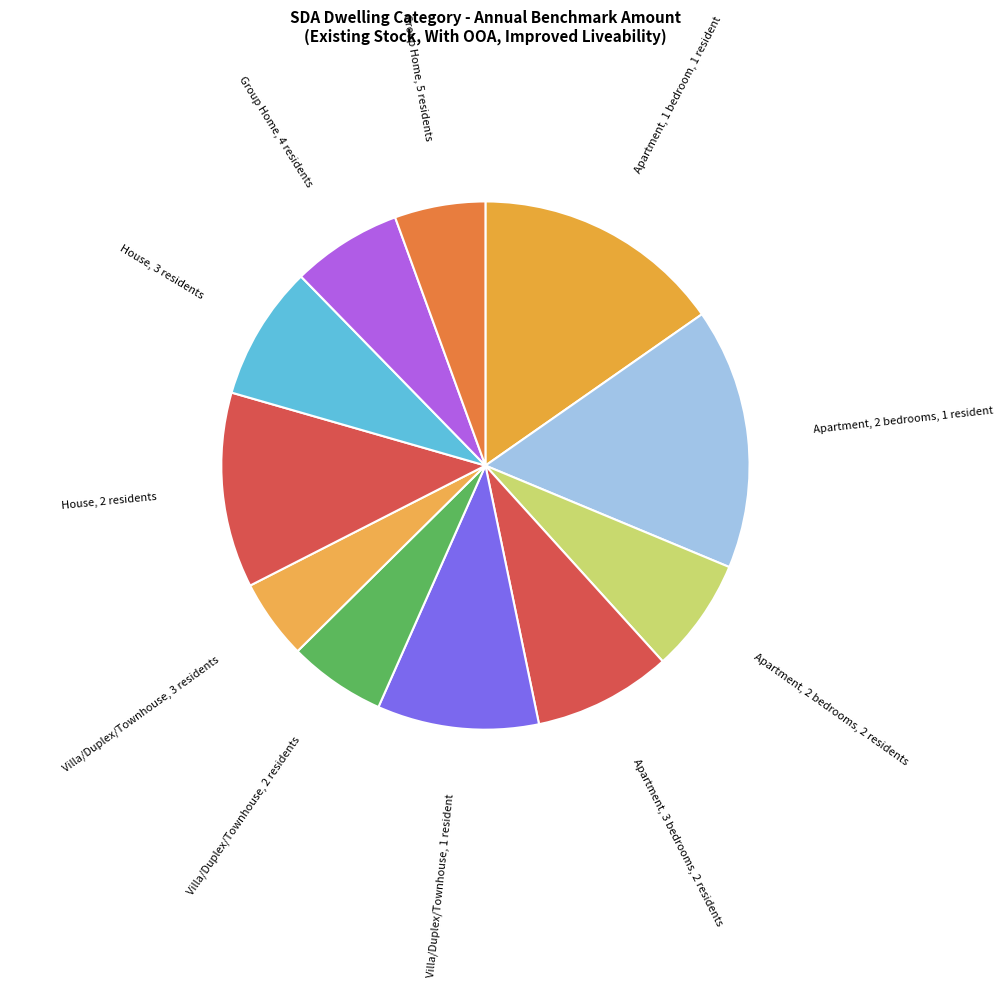

Does House, 2 residents account for over 50% of the chart?

No